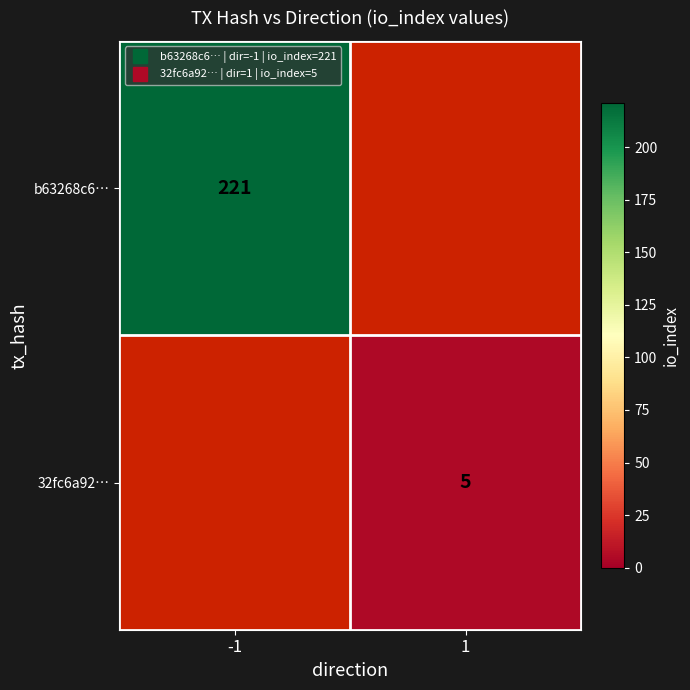

True or false: b63268c6… has a value of 221.0 at -1.

True